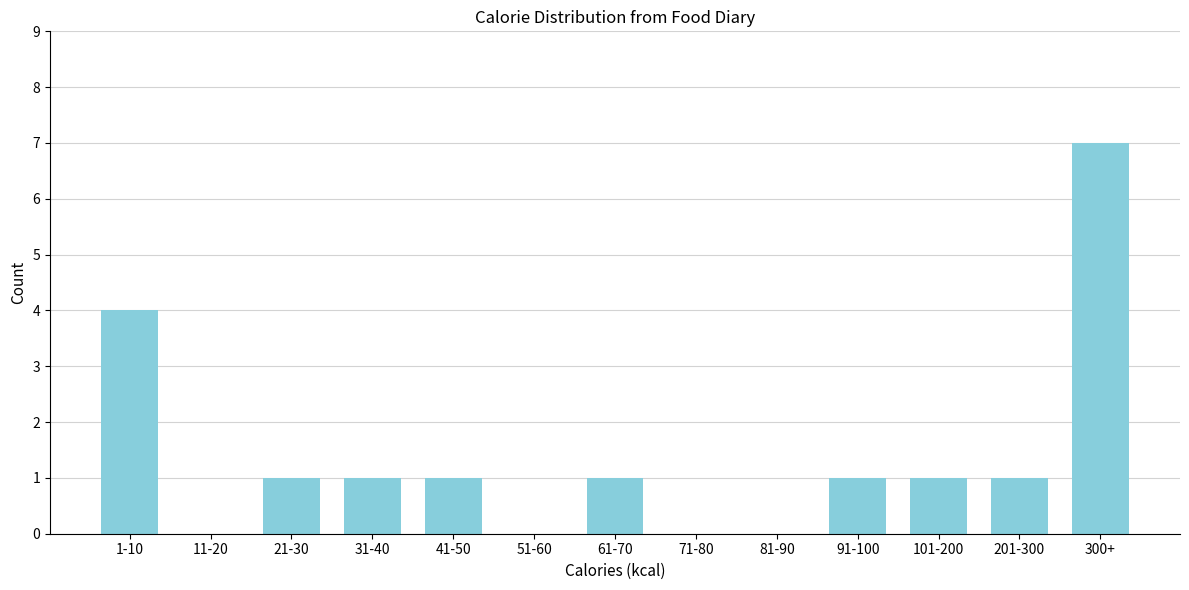

Reading left to right, list all the values displayed in this chart.

1-10=4	11-20=0	21-30=1	31-40=1	41-50=1	51-60=0	61-70=1	71-80=0	81-90=0	91-100=1	101-200=1	201-300=1	300+=7